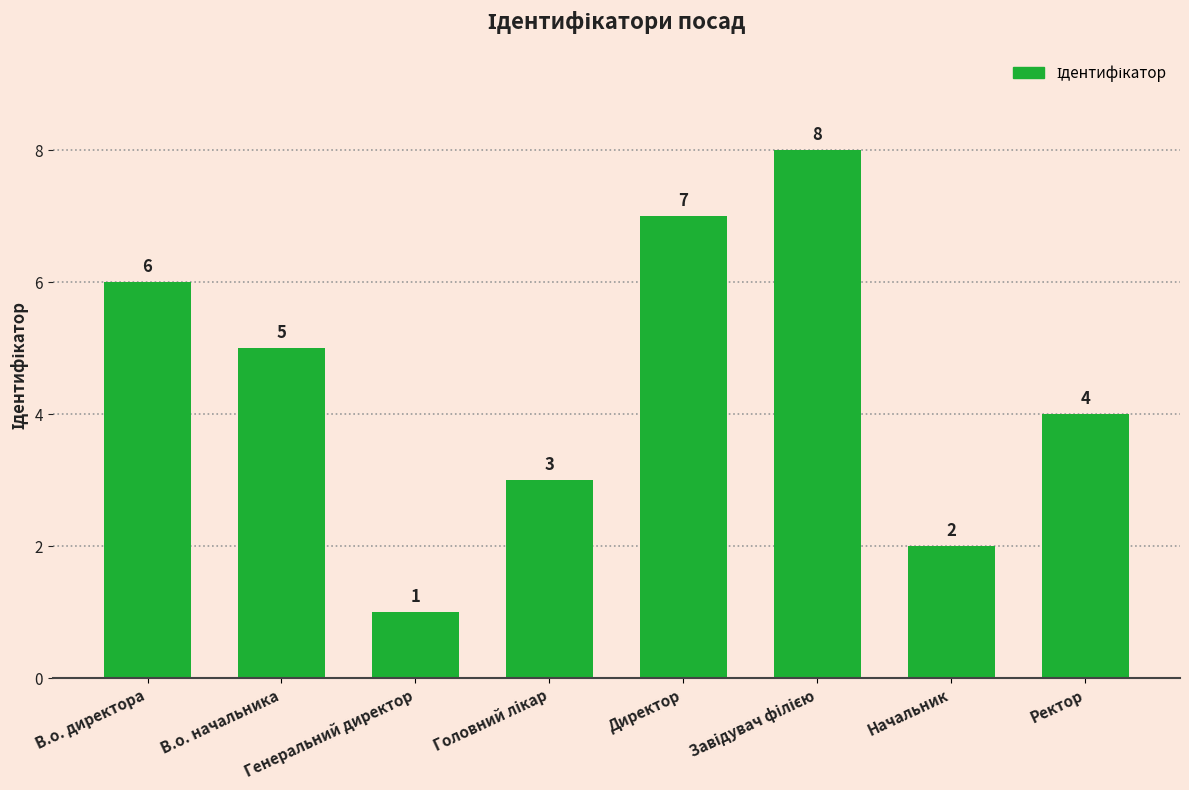

What is the difference between the second highest and minimum values?

6